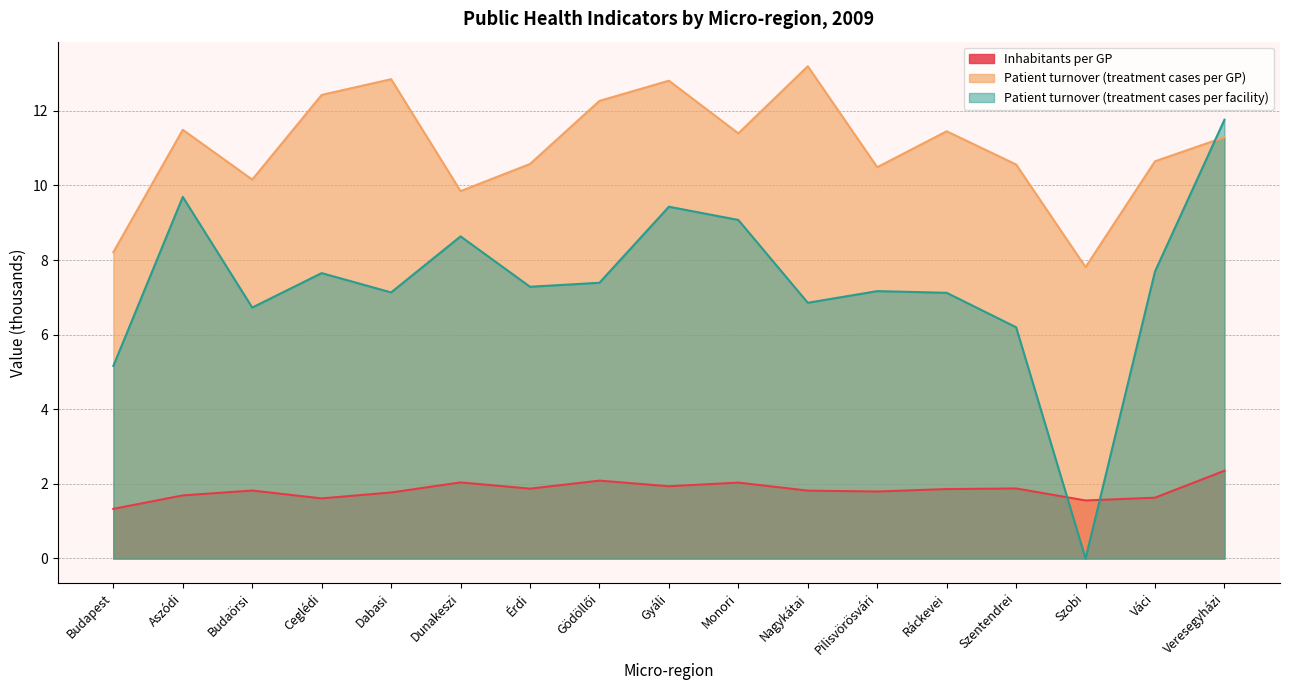

Reading left to right, list all the values displayed in this chart.

Inhabitants per GP: Budapest=1.3	Aszódi=1.7	Budaörsi=1.8	Ceglédi=1.6	Dabasi=1.8	Dunakeszi=2.0	Érdi=1.9	Gödöllői=2.1	Gyáli=1.9	Monori=2.0	Nagykátai=1.8	Pilisvörösvári=1.8	Ráckevei=1.9	Szentendrei=1.9	Szobi=1.6	Váci=1.6	Veresegyházi=2.4
Patient turnover (treatment cases per GP): Budapest=8.2	Aszódi=11.5	Budaörsi=10.2	Ceglédi=12.4	Dabasi=12.8	Dunakeszi=9.8	Érdi=10.6	Gödöllői=12.3	Gyáli=12.8	Monori=11.4	Nagykátai=13.2	Pilisvörösvári=10.5	Ráckevei=11.4	Szentendrei=10.6	Szobi=7.8	Váci=10.6	Veresegyházi=11.3
Patient turnover (treatment cases per facility): Budapest=5.2	Aszódi=9.7	Budaörsi=6.7	Ceglédi=7.6	Dabasi=7.1	Dunakeszi=8.6	Érdi=7.3	Gödöllői=7.4	Gyáli=9.4	Monori=9.1	Nagykátai=6.9	Pilisvörösvári=7.2	Ráckevei=7.1	Szentendrei=6.2	Szobi=0.0	Váci=7.7	Veresegyházi=11.8